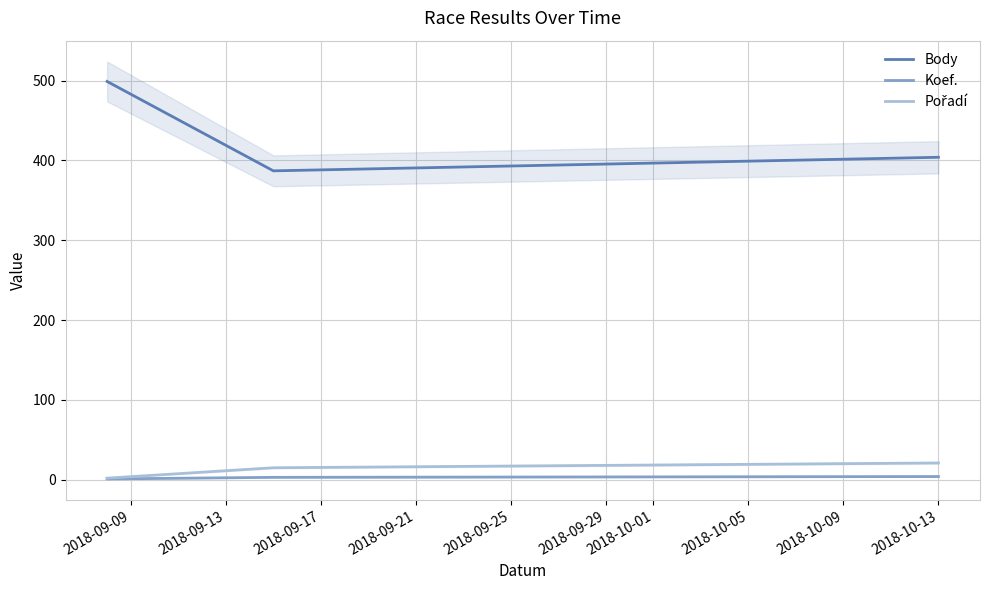

Is this an area chart (filled region under the line)?

No